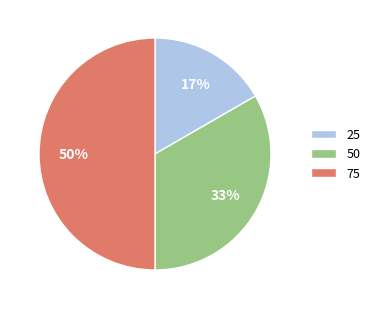

Rank the categories by value from lowest to highest.

25, 50, 75